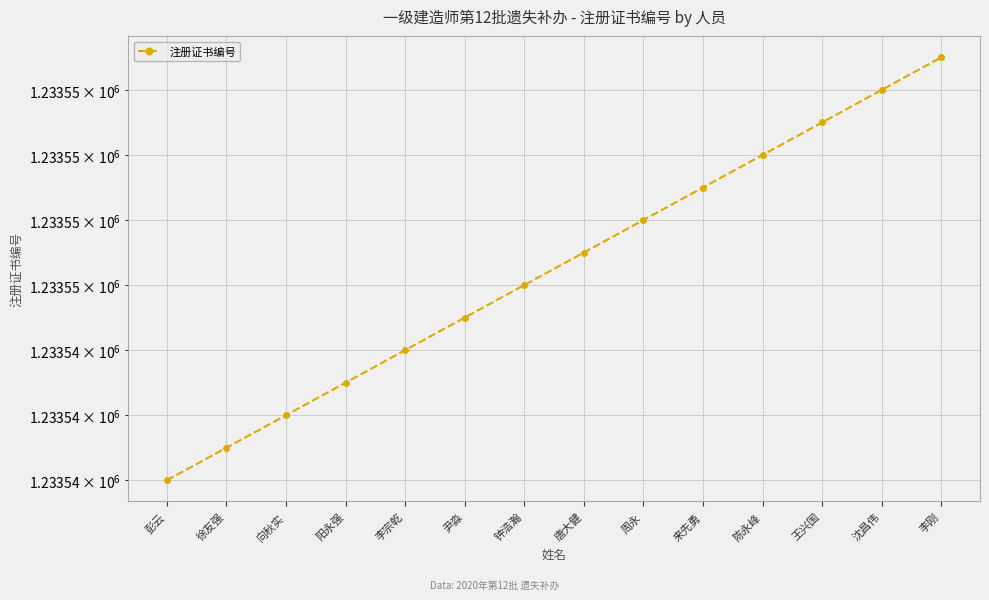

Which has a higher value, 向秋实 or 沈昌伟?

沈昌伟